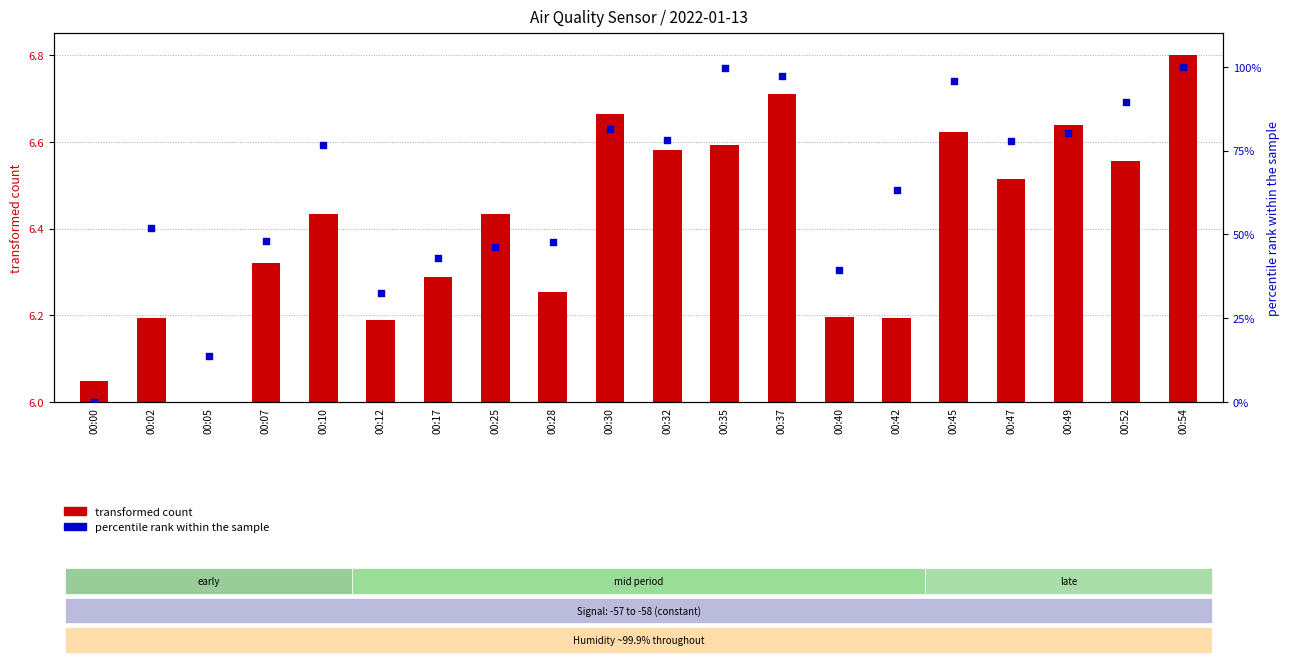

What is the change in value from 00:00 to 00:47?

+77.9